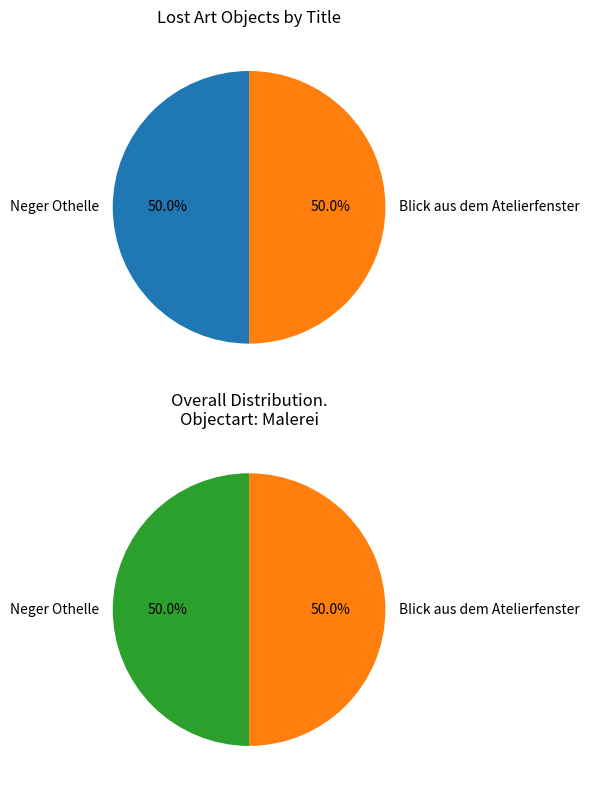

What percentage is the Blick aus dem Atelierfenster slice, to the nearest percent?

50%